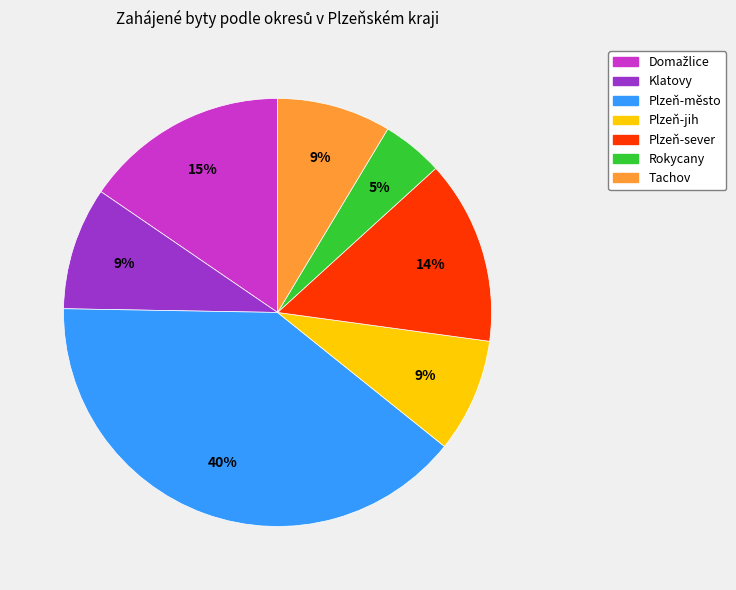

Does Rokycany account for over 50% of the chart?

No